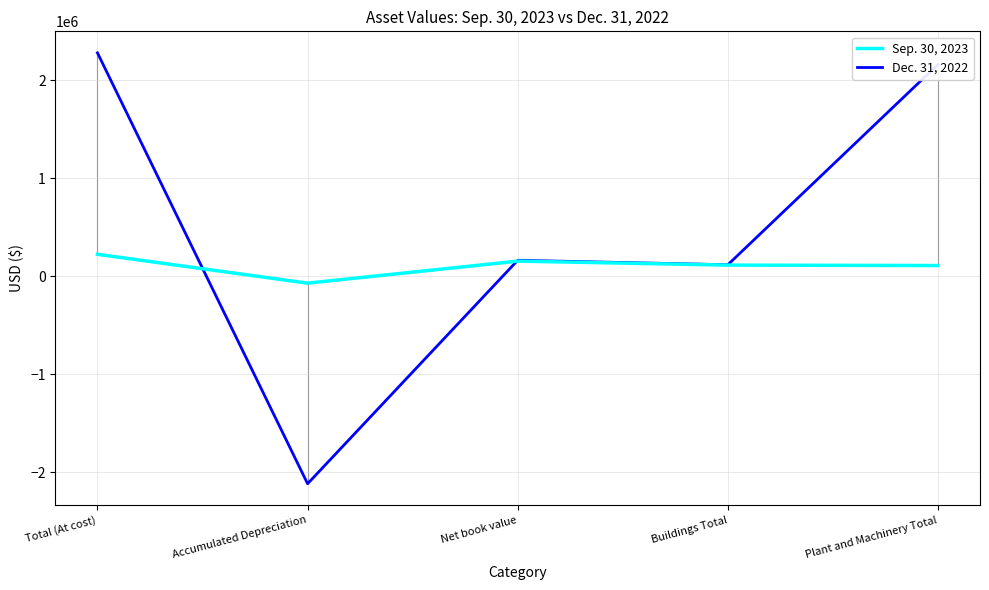

How many interior local valleys does the Sep. 30, 2023 series have?

1